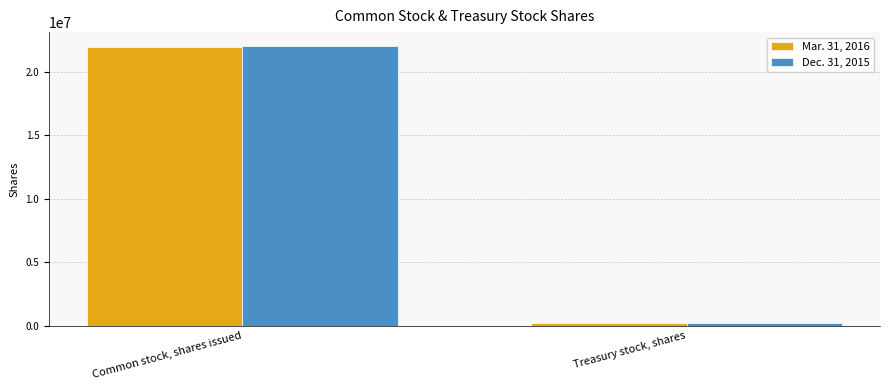

The value of Dec. 31, 2015 at Common stock, shares issued is 22046647. True or false?

True